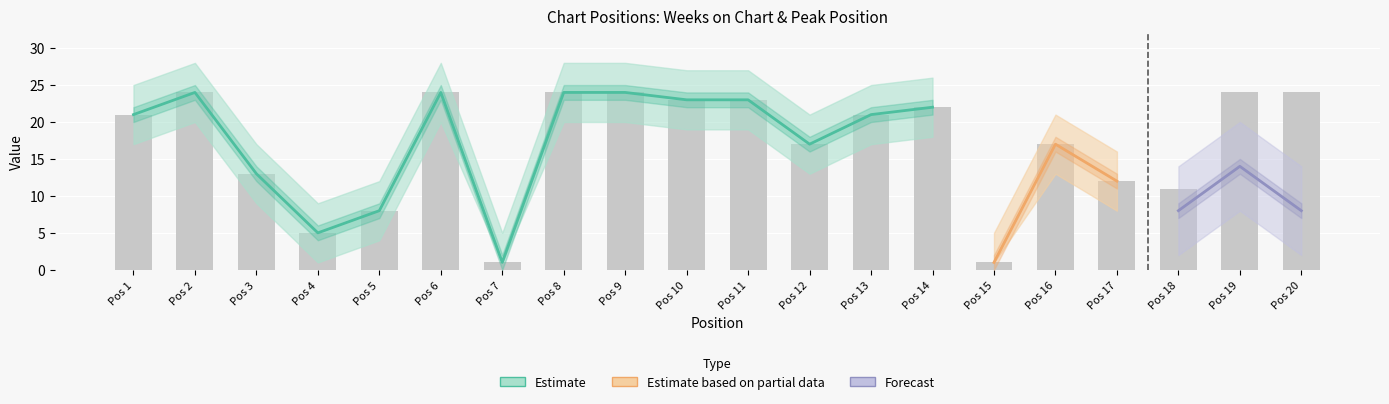

What is the change in value from Pos 2 to Pos 16?

-7